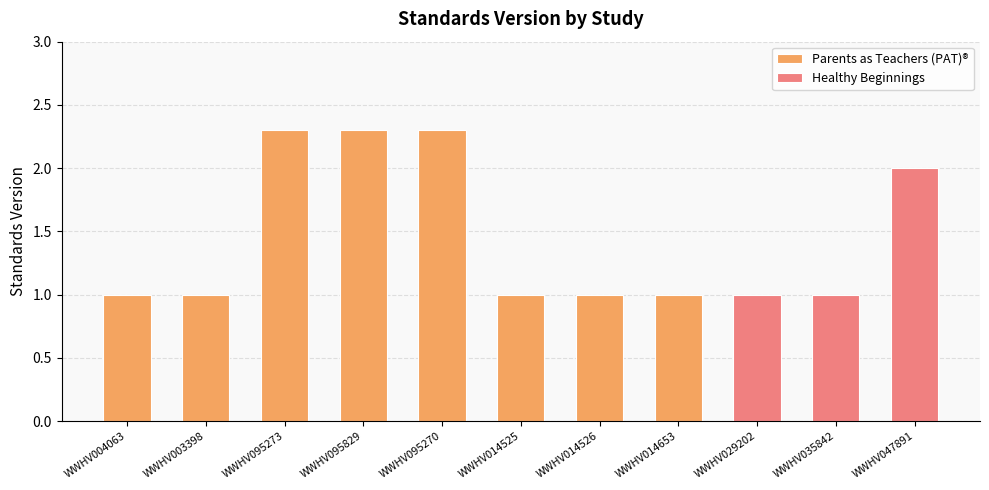

What is the greatest value displayed?

2.3